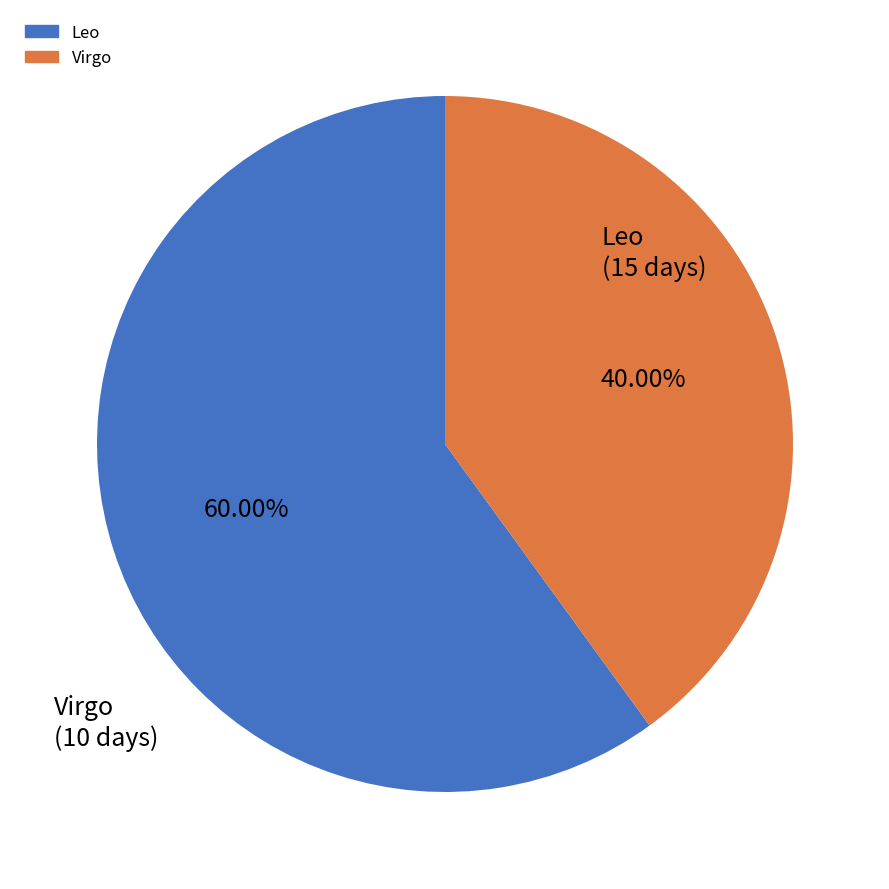

What is the largest slice in the pie chart?

Leo